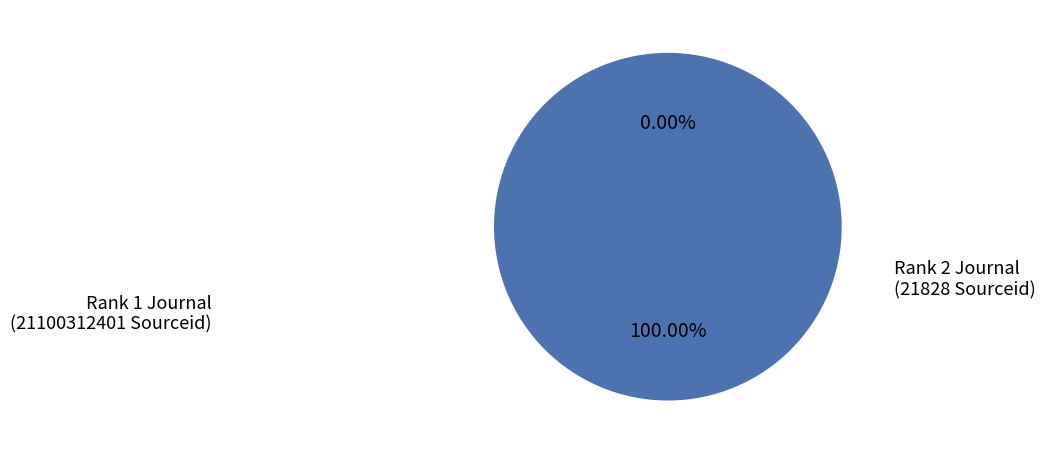

How many slices are in this pie chart?

2